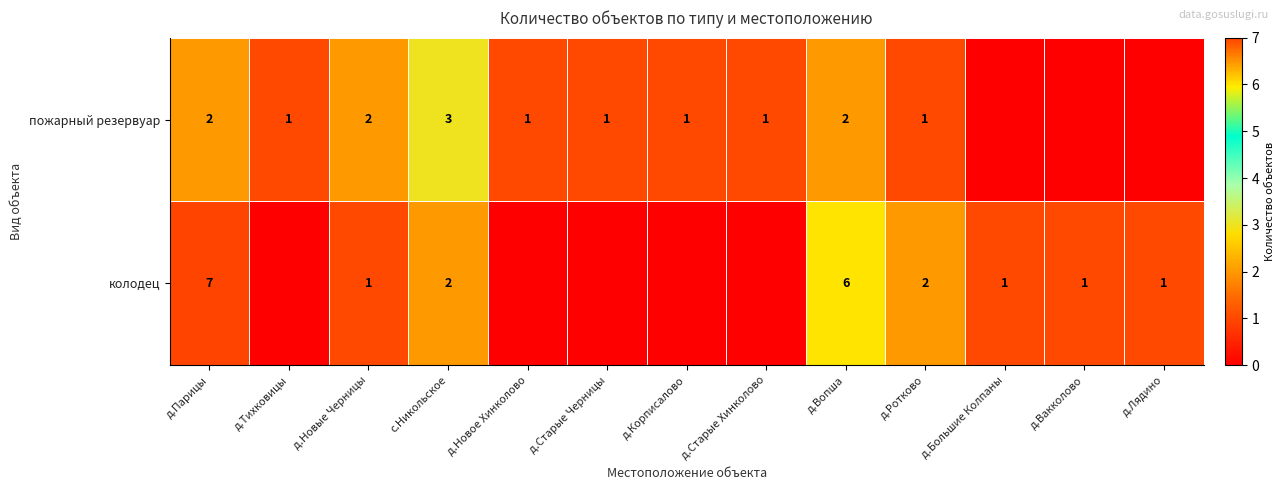

True or false: колодец has a value of 2 at с.Никольское.

True